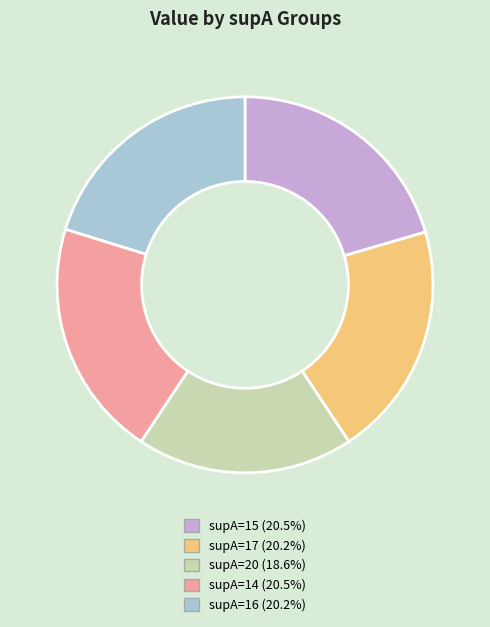

Is there a majority slice in this chart?

No